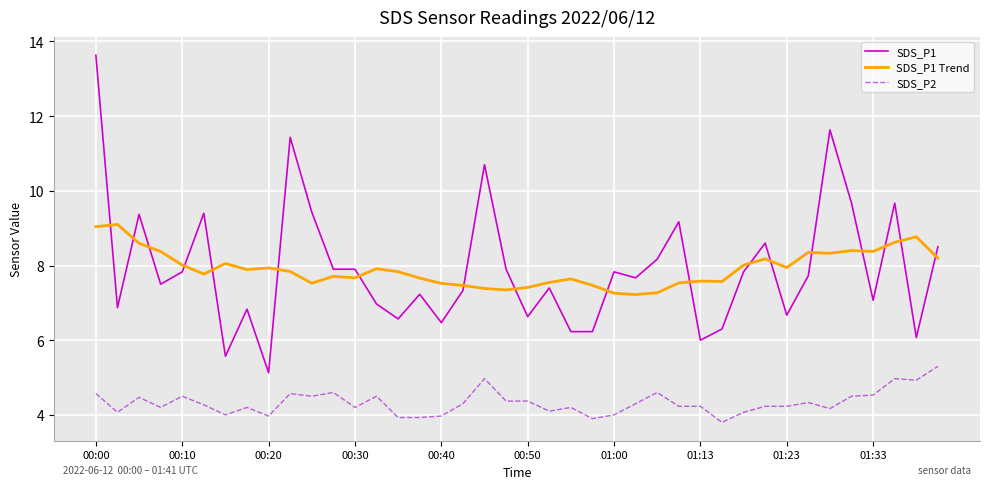

Which series has the widest spread of values?

SDS_P1